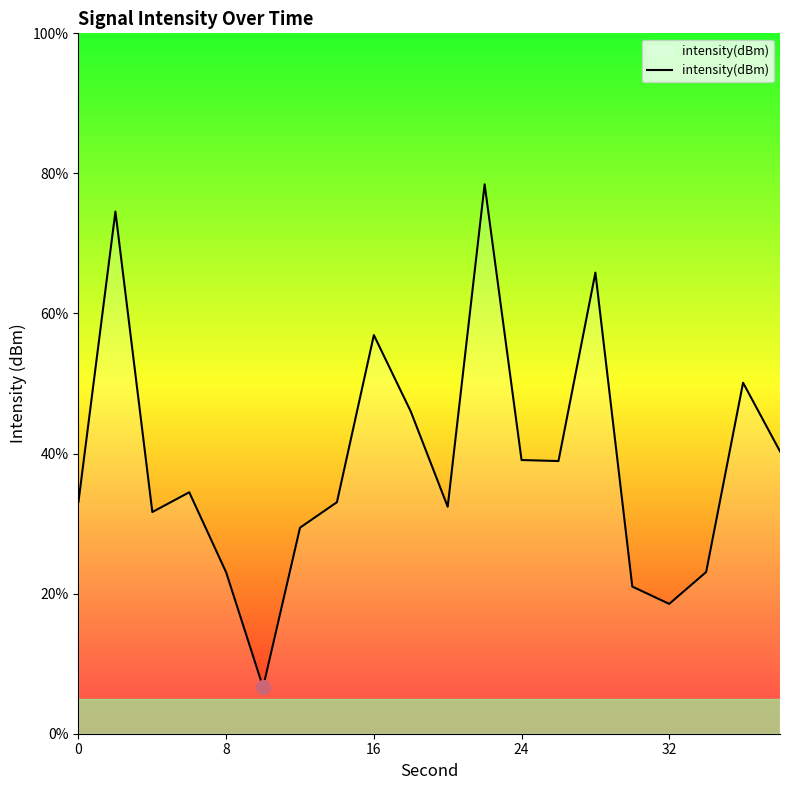

What is the maximum value shown in the chart?

78.4